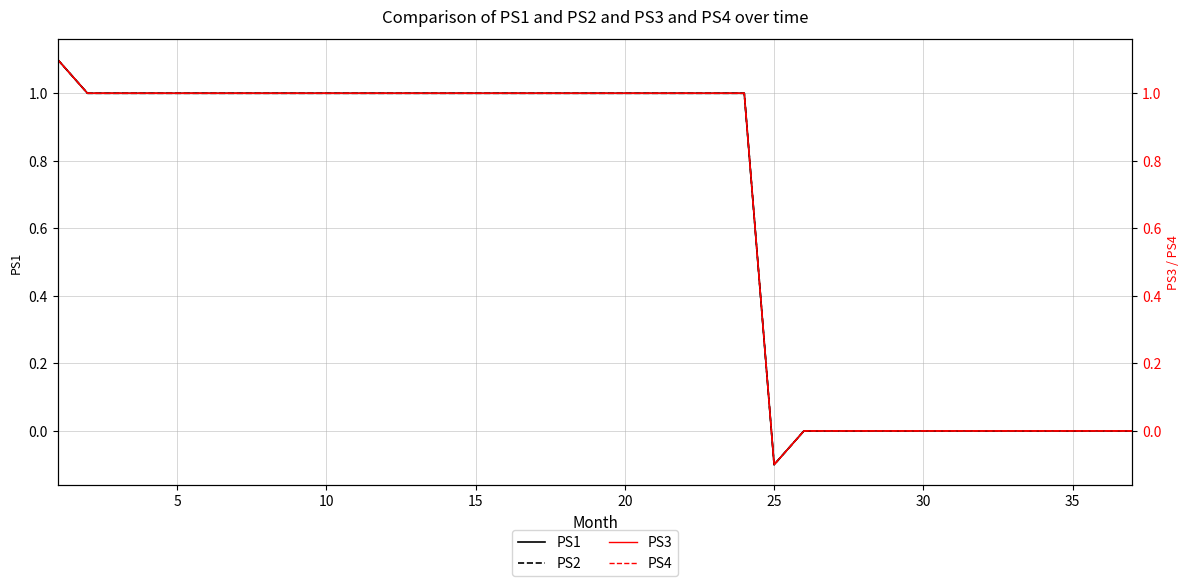

True or false: PS2 and PS1 cross at least once.

False